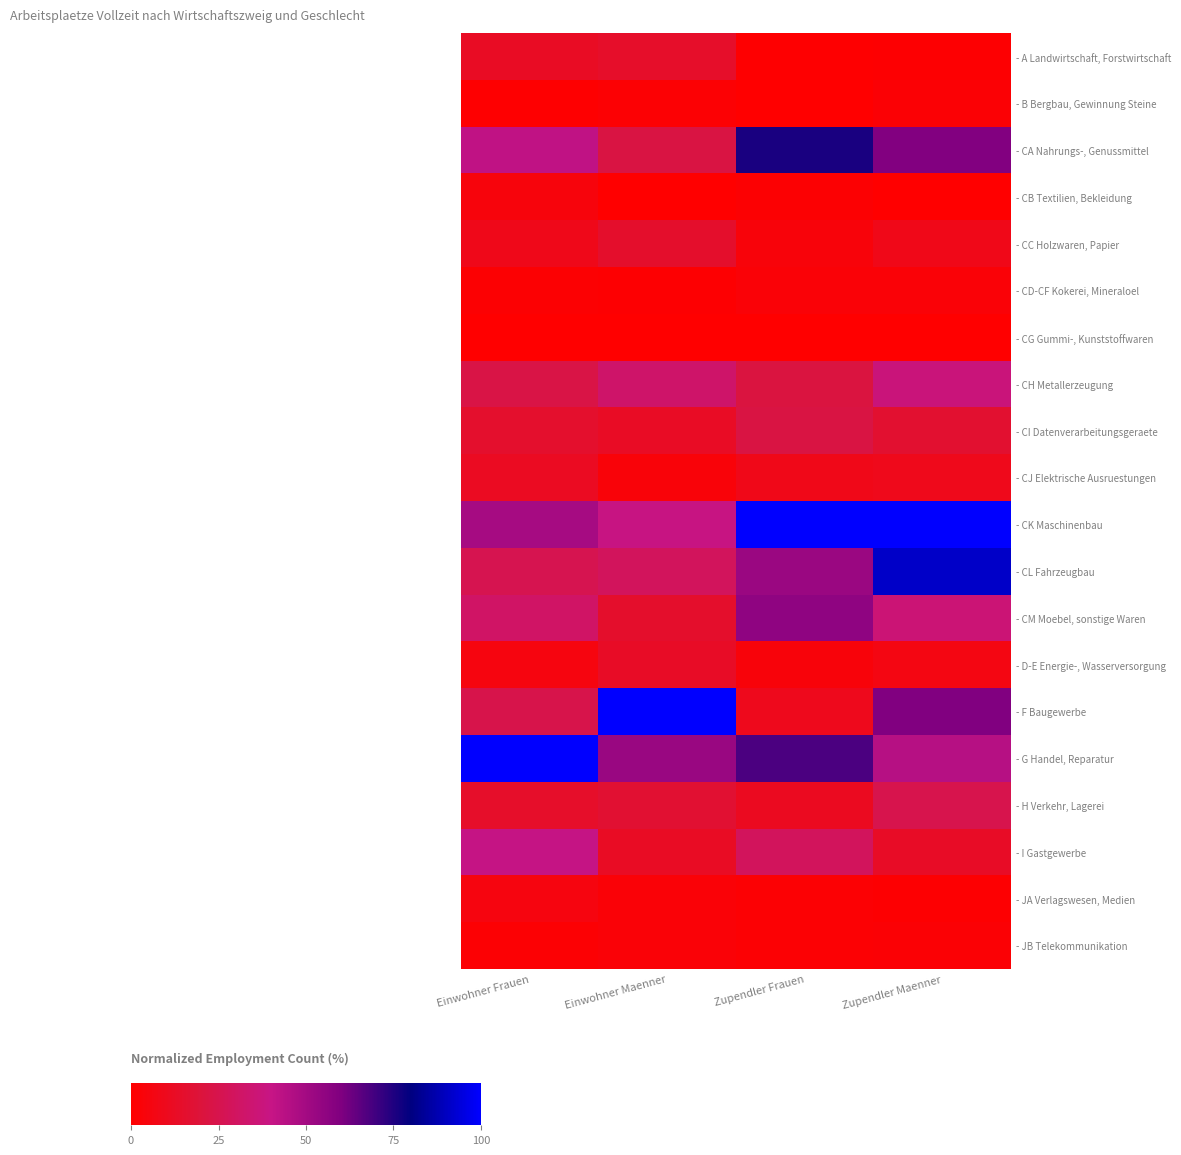

At which category does the chart reach its minimum across all series?

Einwohner Maenner